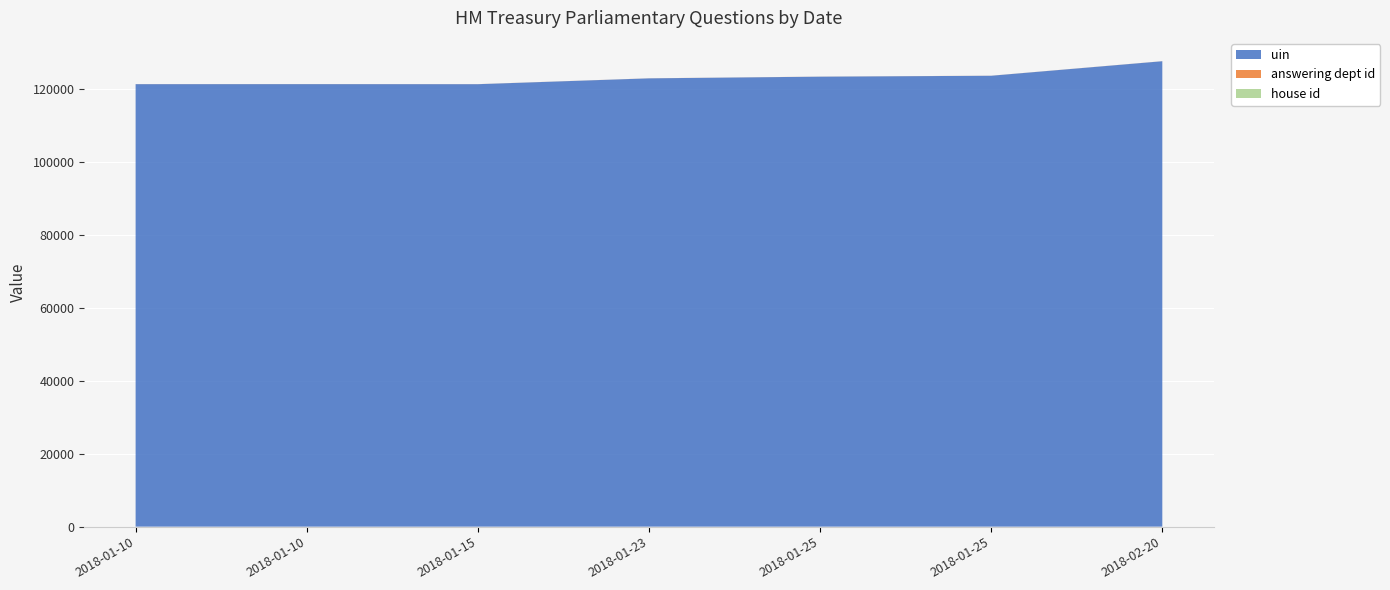

Reading left to right, transcribe all the data shown in this chart.

uin: 2018-01-10=121235	2018-01-10=121245	2018-01-15=121229	2018-01-23=122828	2018-01-25=123291	2018-01-25=123540	2018-02-20=127520
answering dept id: 2018-01-10=14	2018-01-10=14	2018-01-15=14	2018-01-23=14	2018-01-25=14	2018-01-25=14	2018-02-20=14
house id: 2018-01-10=1	2018-01-10=1	2018-01-15=1	2018-01-23=1	2018-01-25=1	2018-01-25=1	2018-02-20=1